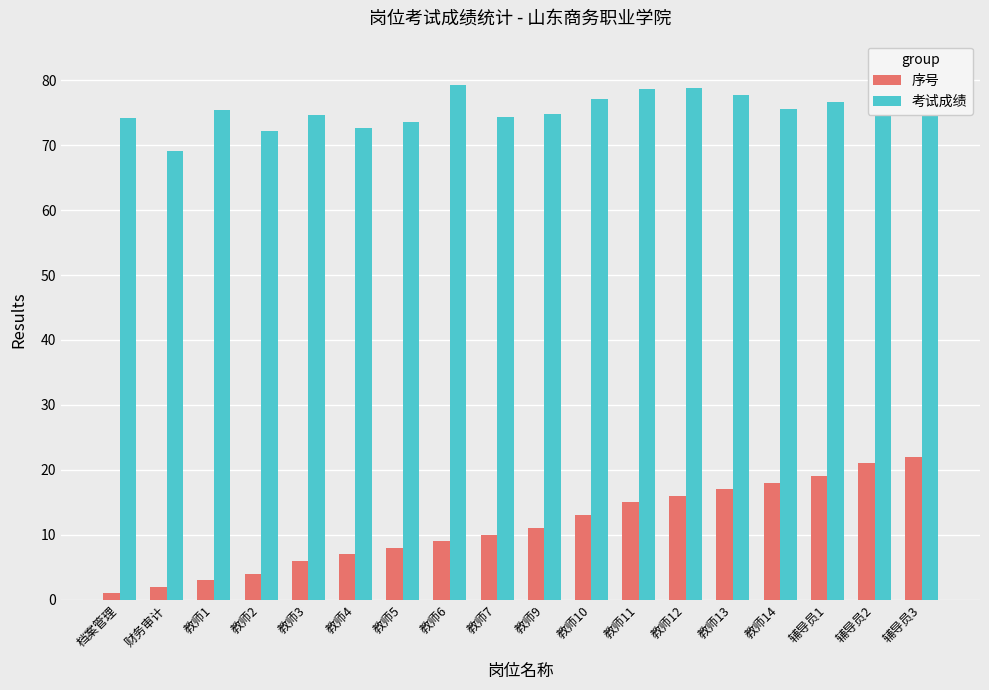

What are all the series names shown in the legend?

序号, 考试成绩